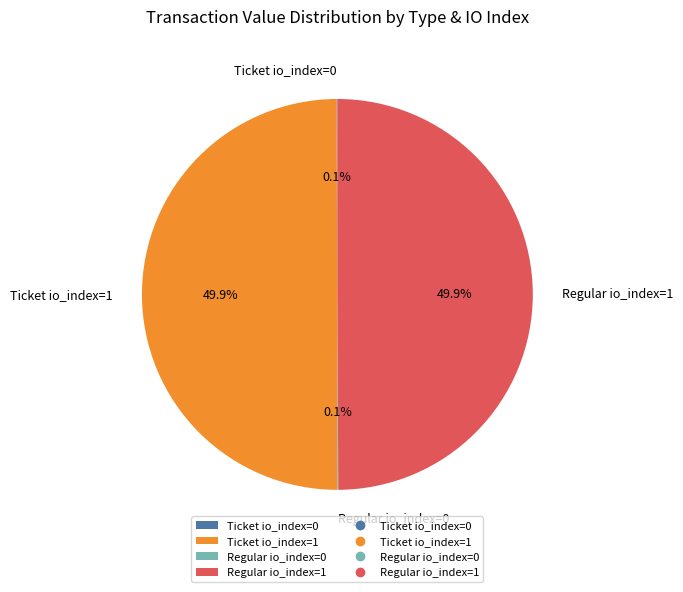

The Ticket io_index=1 slice represents 56% of the pie. True or false?

False